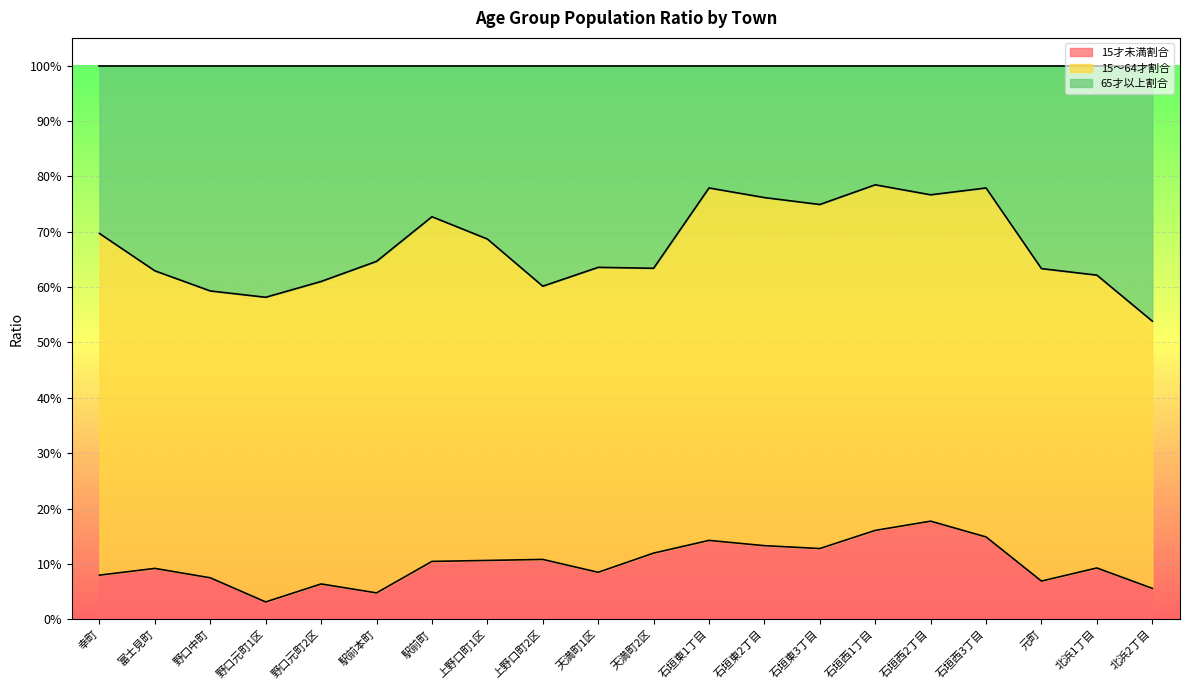

What are all the series names shown in the legend?

15才未満割合, 15～64才割合, 65才以上割合